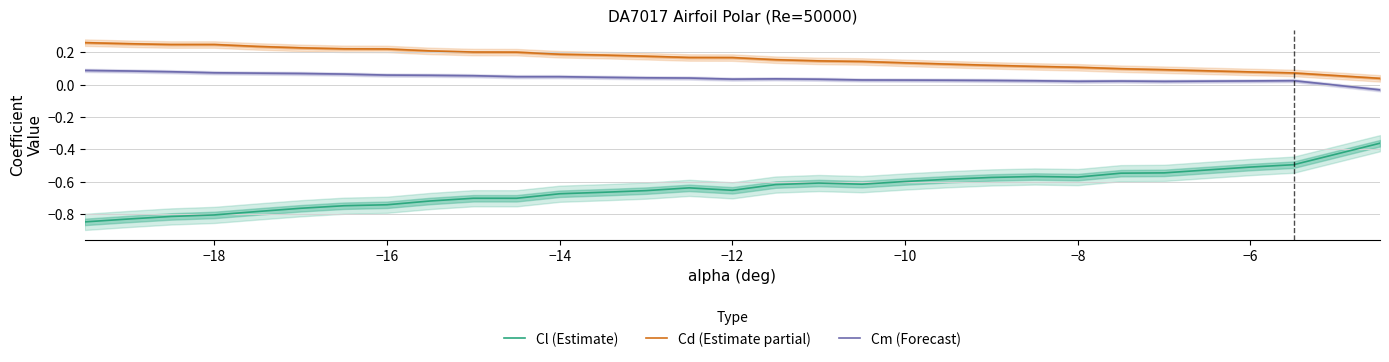

True or false: Cd (Estimate partial) and Cm (Forecast) intersect in this chart.

False